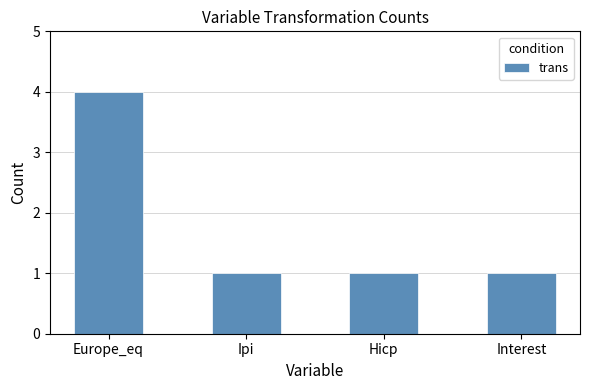

What is the sum of the values at Hicp and Interest?

2